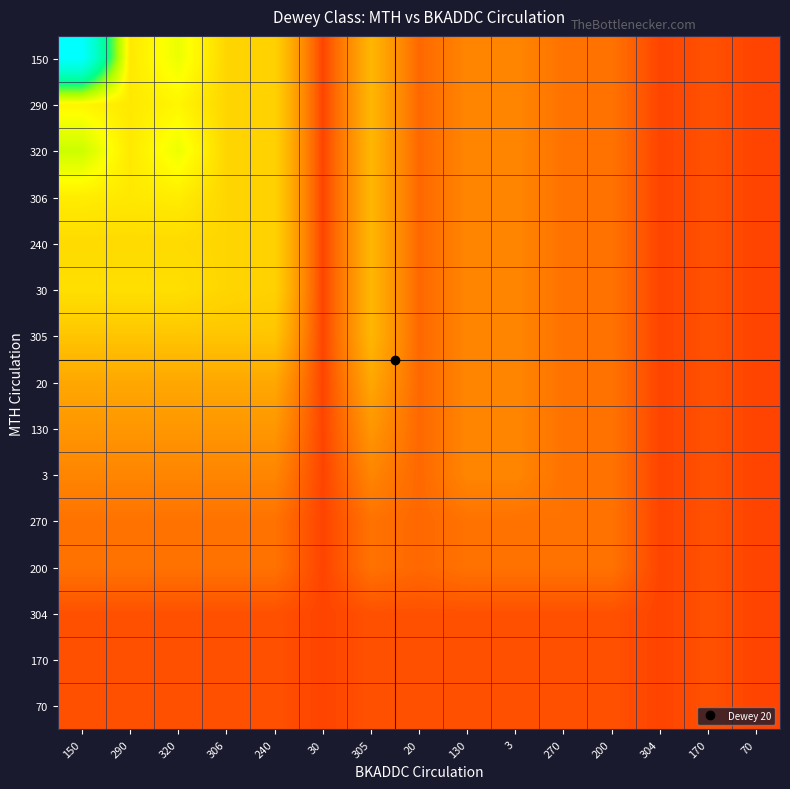

At which category is the sum across all series the highest?

150